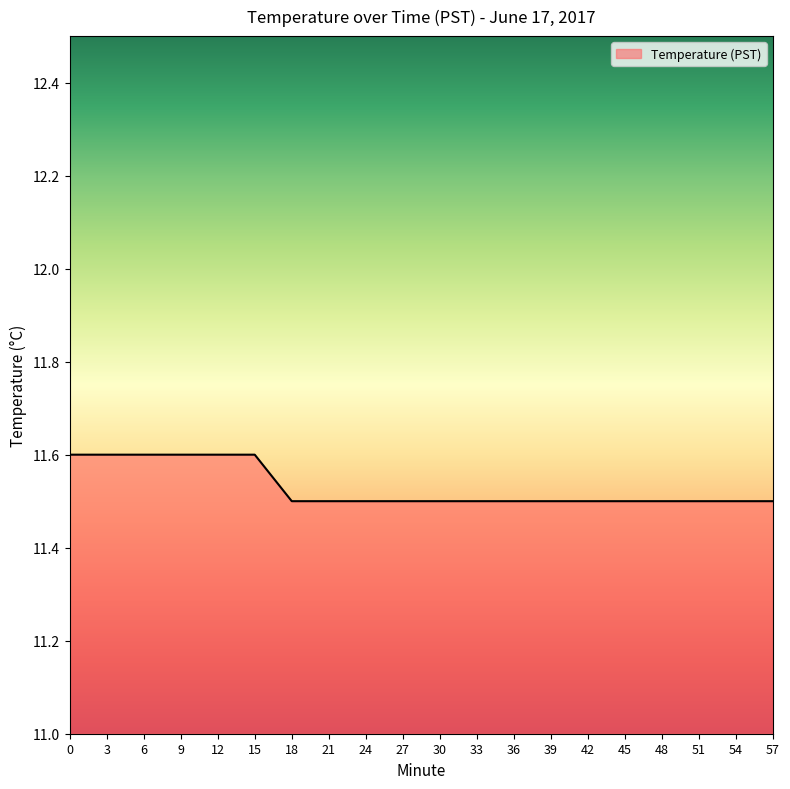

Approximately how many times larger is the value at 21 compared to 12?

1.0